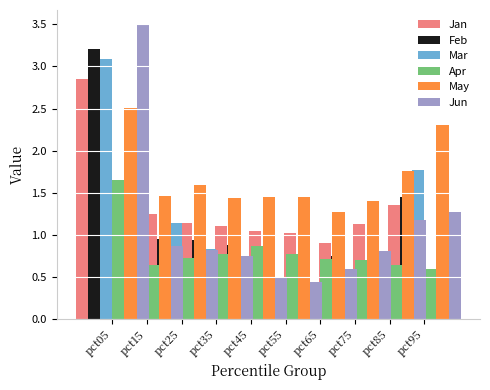

At which label does Mar reach its peak?

pct05